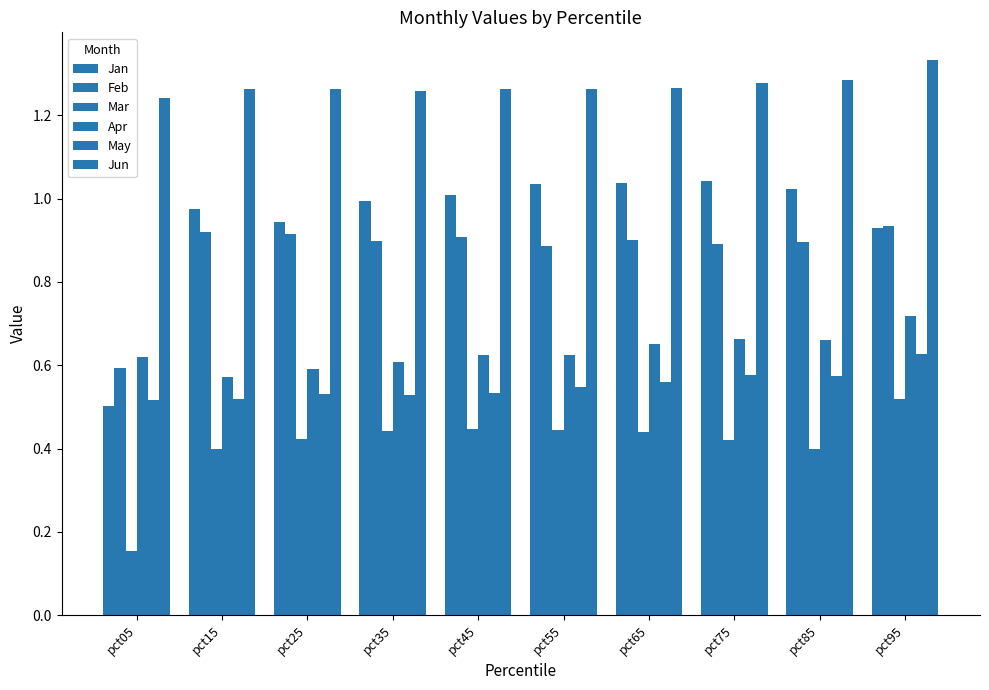

Between pct75 and pct85, which series saw the biggest shift?

Mar